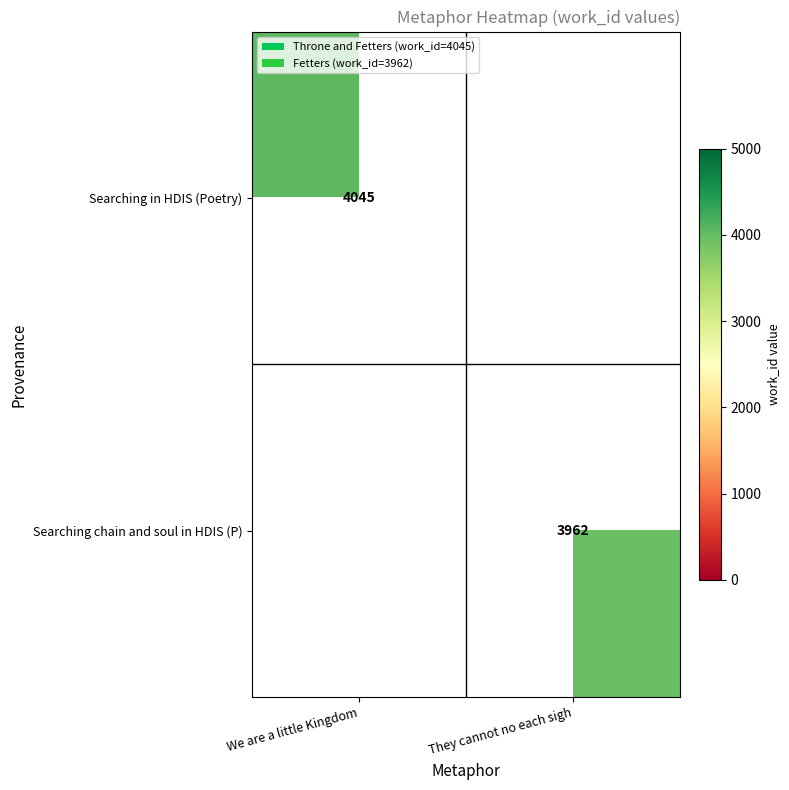

True or false: Searching in HDIS (Poetry) has a value of 5932 at We are a little Kingdom.

False